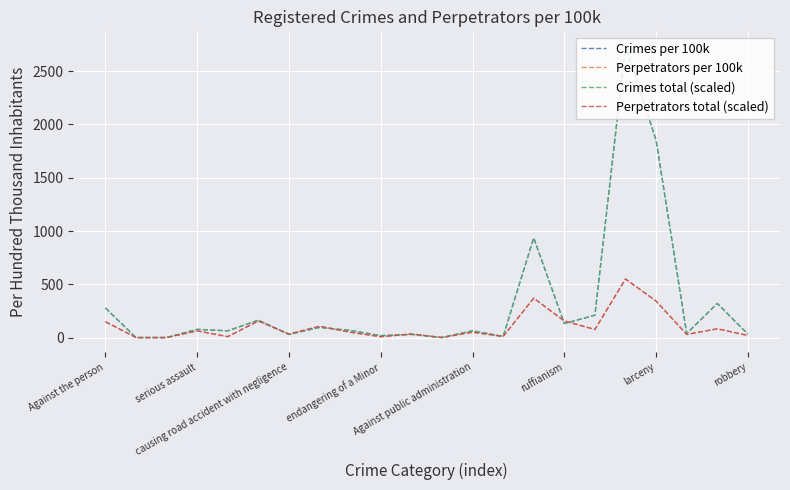

What is the highest value of the Perpetrators per 100k series?

550.8